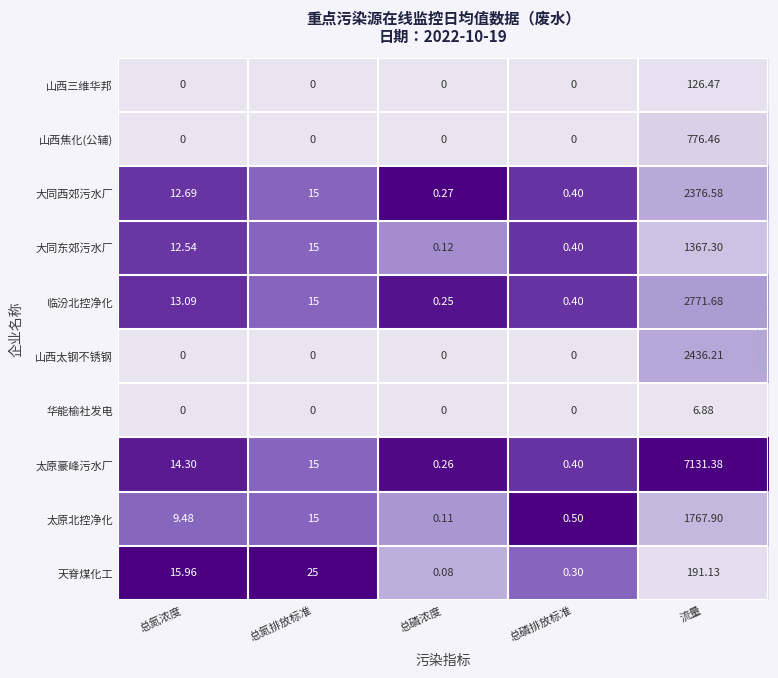

Is the value of 天脊煤化工 at 总磷浓度 greater than the value of 华能榆社发电 at 总氮浓度?

Yes